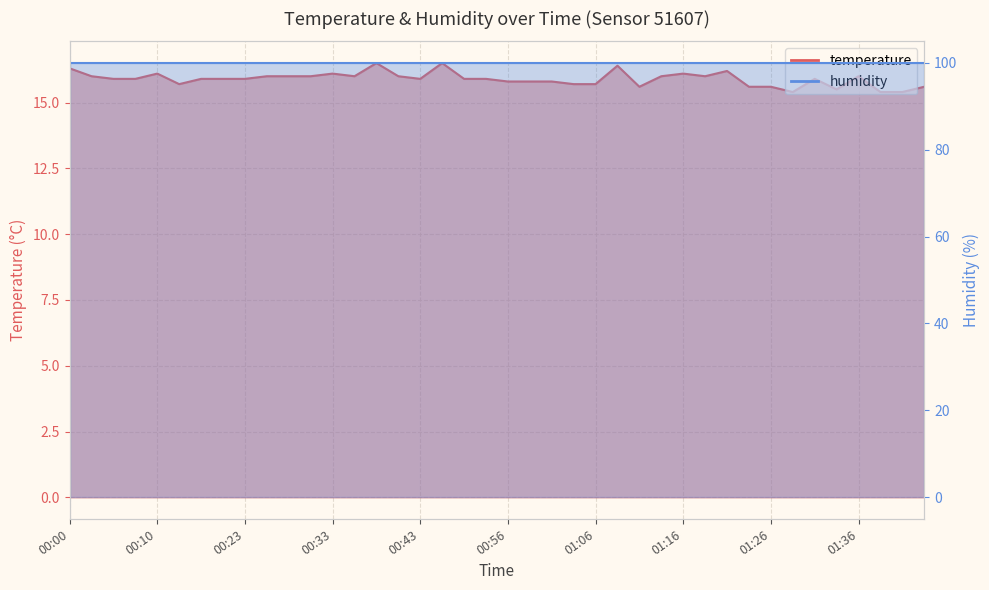

Reading left to right, extract all data points from this chart.

00:00=16.3	00:02=16.0	00:05=15.9	00:07=15.9	00:10=16.1	00:12=15.7	00:15=15.9	00:17=15.9	00:23=15.9	00:25=16.0	00:28=16.0	00:30=16.0	00:33=16.1	00:35=16.0	00:38=16.5	00:41=16.0	00:43=15.9	00:46=16.5	00:51=15.9	00:53=15.9	00:56=15.8	00:59=15.8	01:01=15.8	01:04=15.7	01:06=15.7	01:09=16.4	01:11=15.6	01:14=16.0	01:16=16.1	01:18=16.0	01:21=16.2	01:24=15.6	01:26=15.6	01:29=15.4	01:31=15.9	01:33=15.5	01:36=16.0	01:38=15.4	01:41=15.4	01:43=15.6